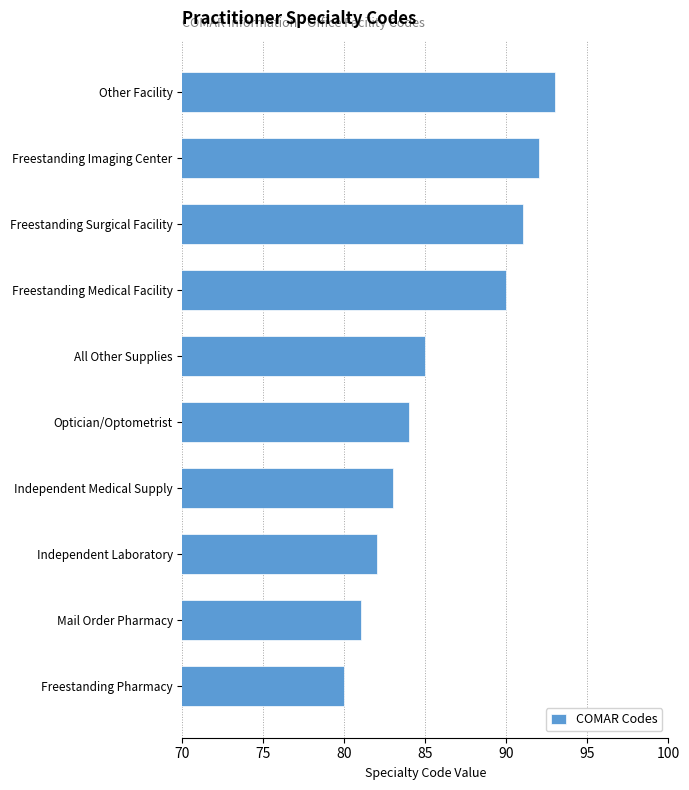

Reading bottom to top, list all the values displayed in this chart.

80	81	82	83	84	85	90	91	92	93